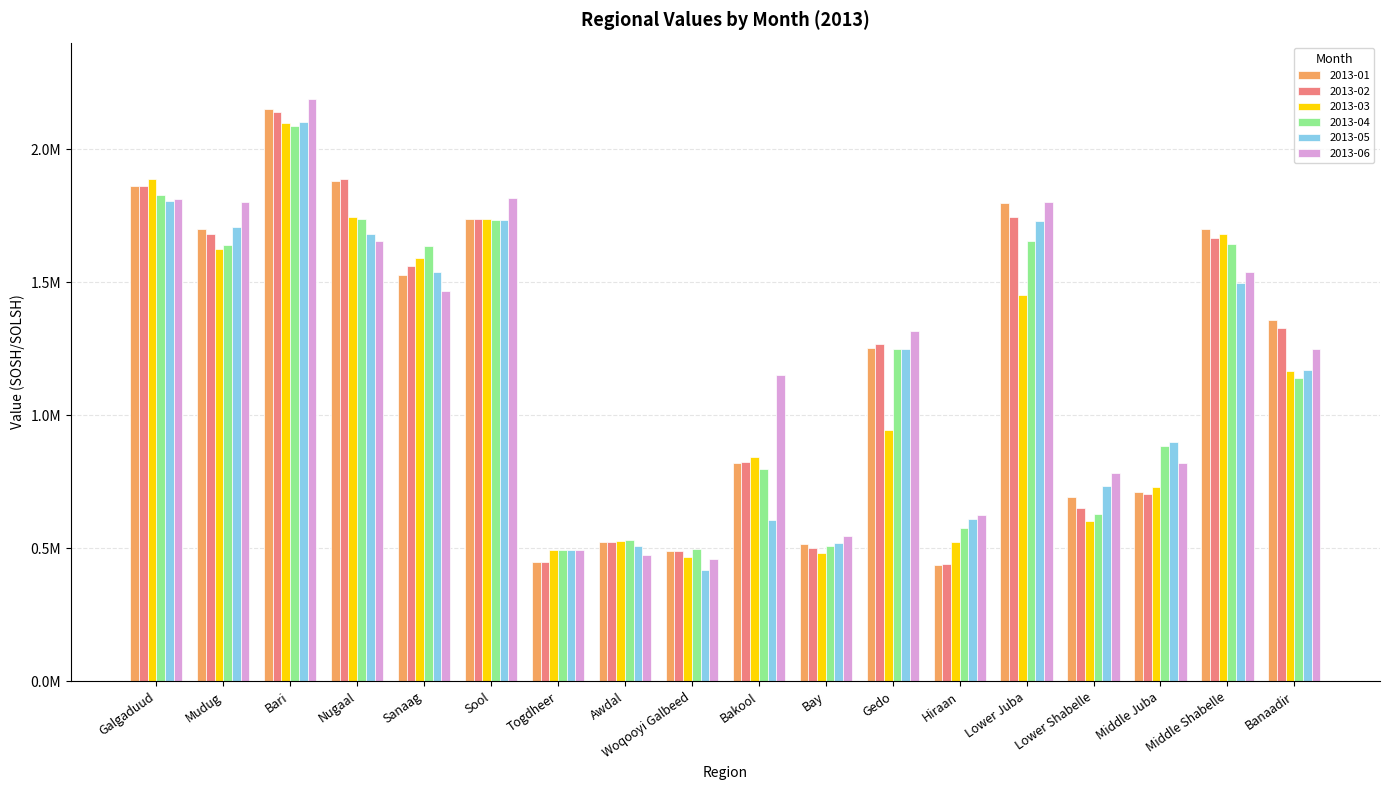

What are all the series names shown in the legend?

2013-01, 2013-02, 2013-03, 2013-04, 2013-05, 2013-06